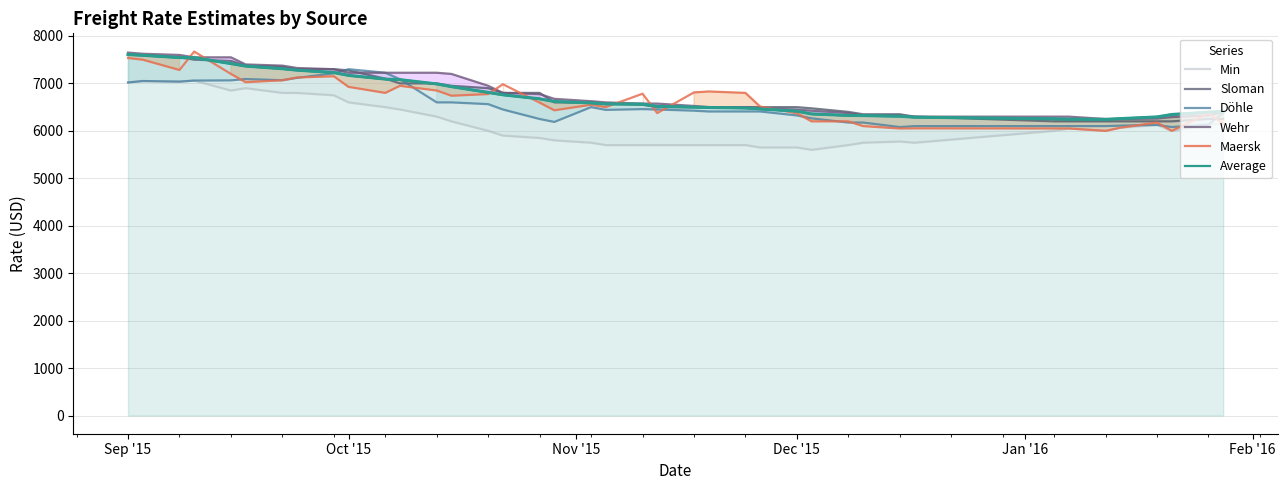

Which series has the widest spread of values?

Maersk